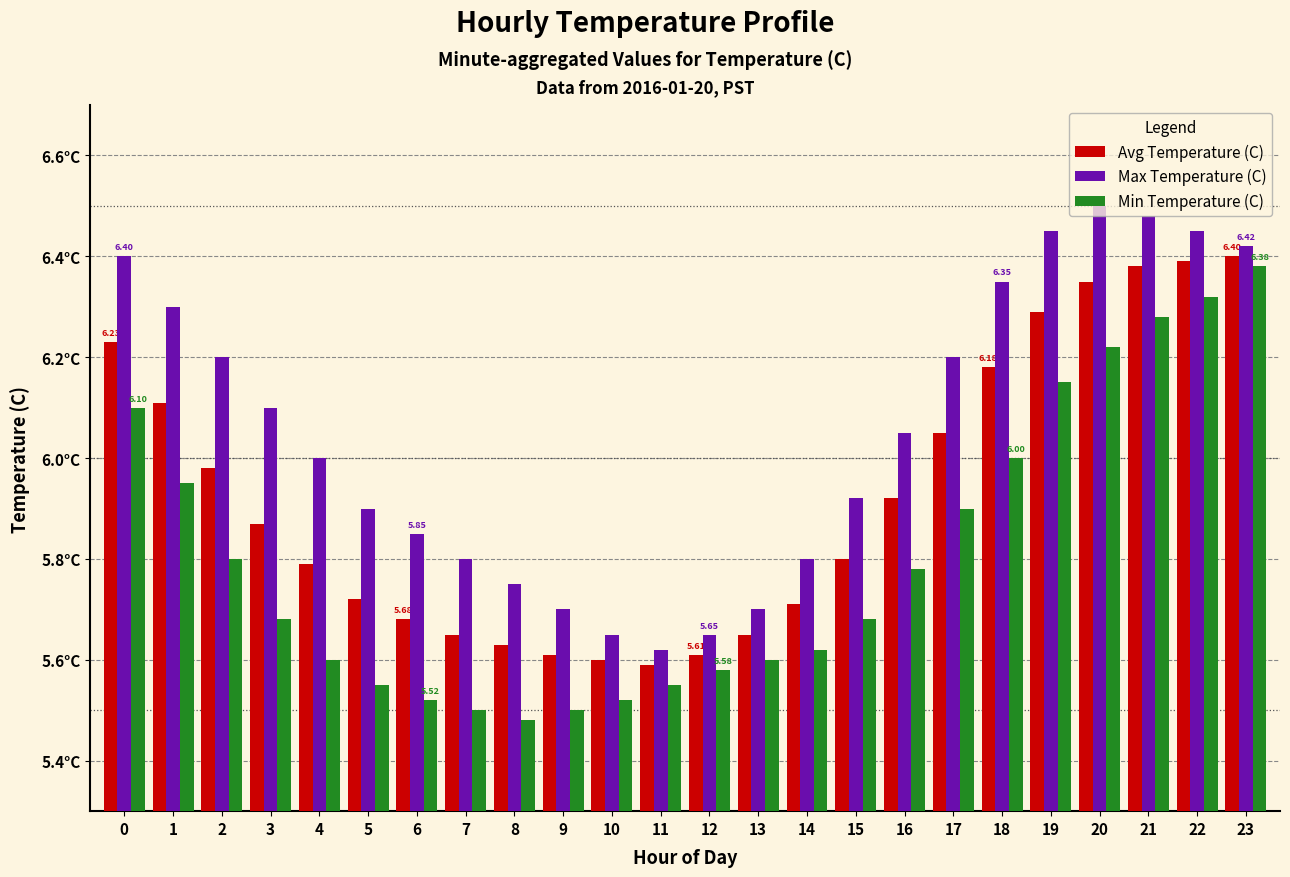

True or false: Min Temperature (C) has a value of 3.9 at 6.

False